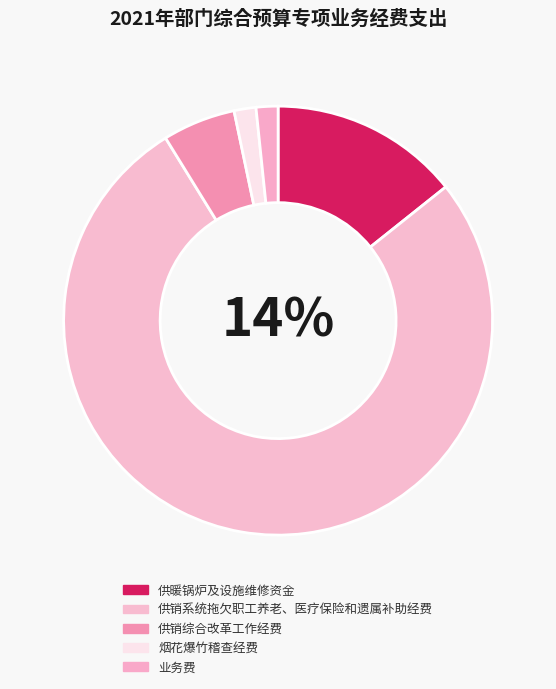

What is the ratio of the value at 供销系统拖欠职工养老、医疗保险和遗属补助经费 to the value at 供暖锅炉及设施维修资金?

5.4